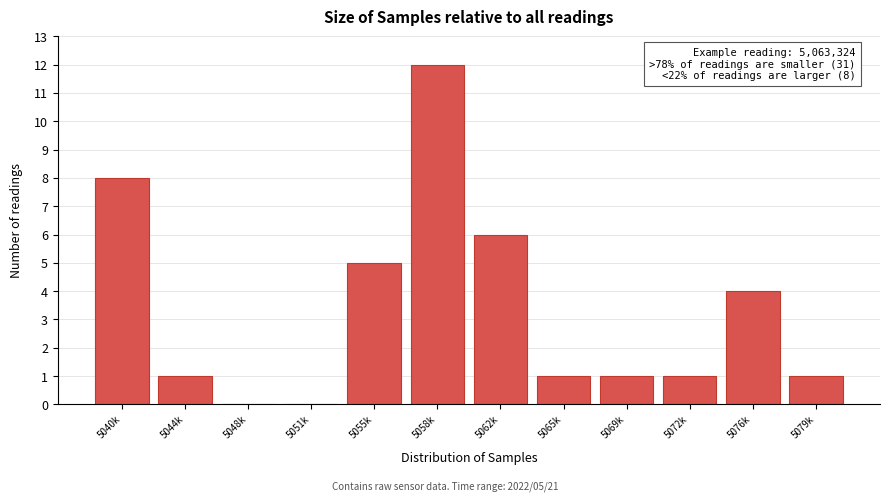

Reading right to left, list all the values displayed in this chart.

5079k=1	5076k=4	5072k=1	5069k=1	5065k=1	5062k=6	5058k=12	5055k=5	5051k=0	5048k=0	5044k=1	5040k=8